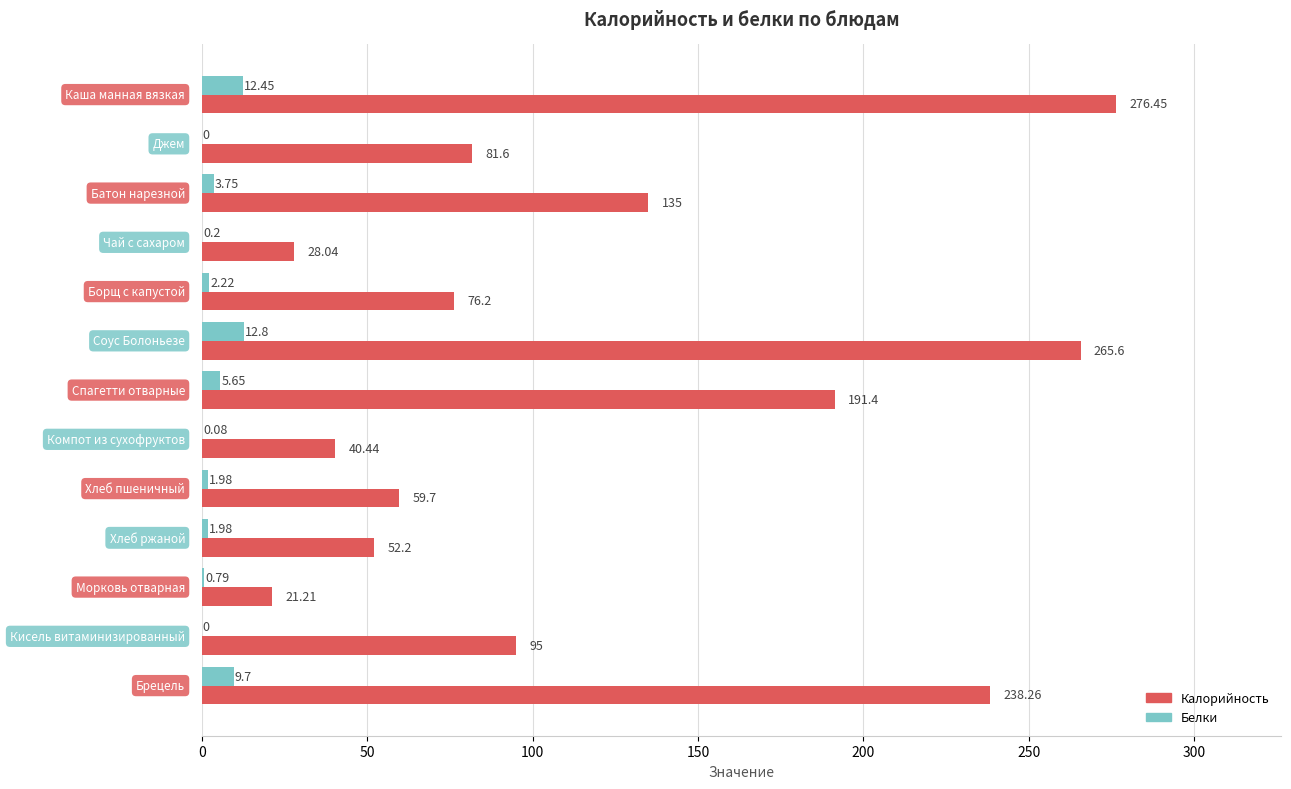

What is the sum of all Калорийность values?

1561.1